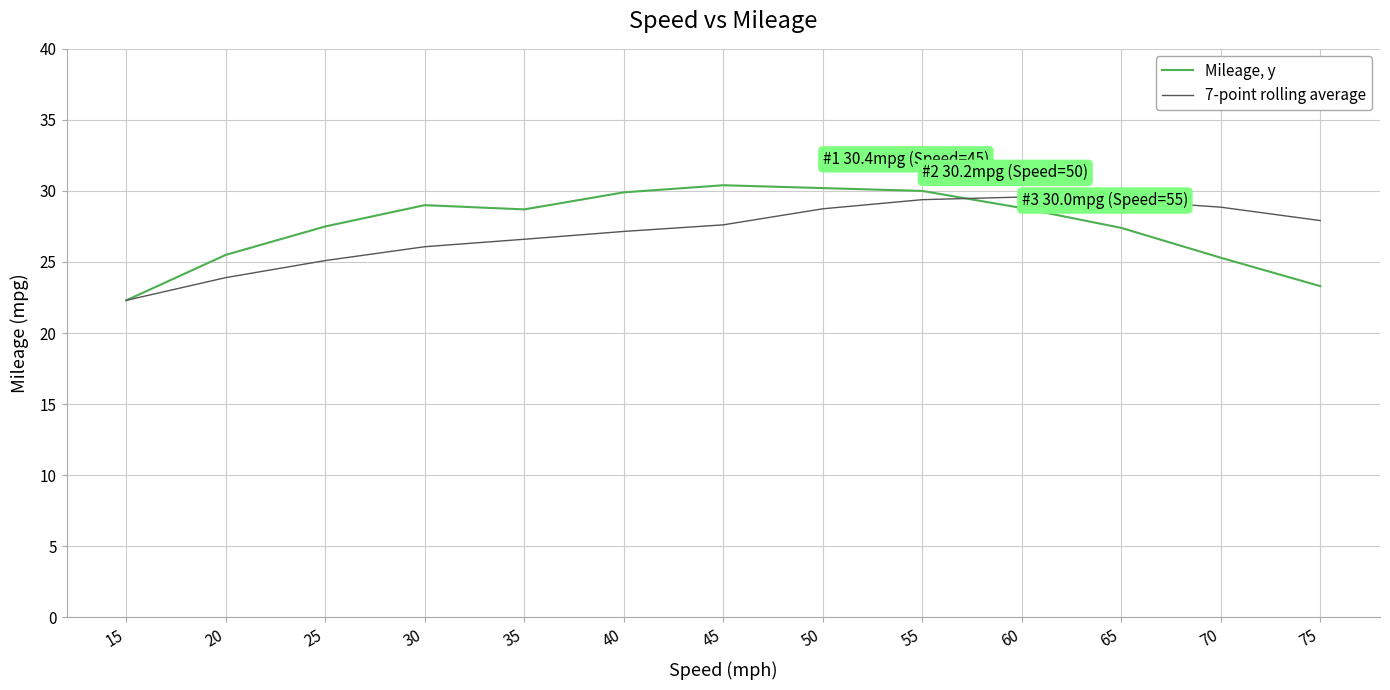

Rank the series by their average value, from lowest to highest.

7-point rolling average, Mileage, y